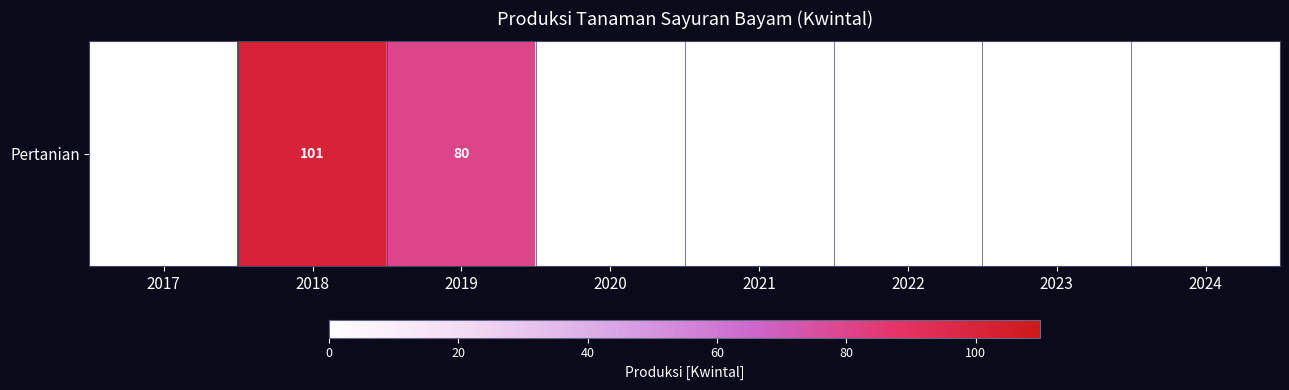

What is the difference between the second highest and second lowest values?

80